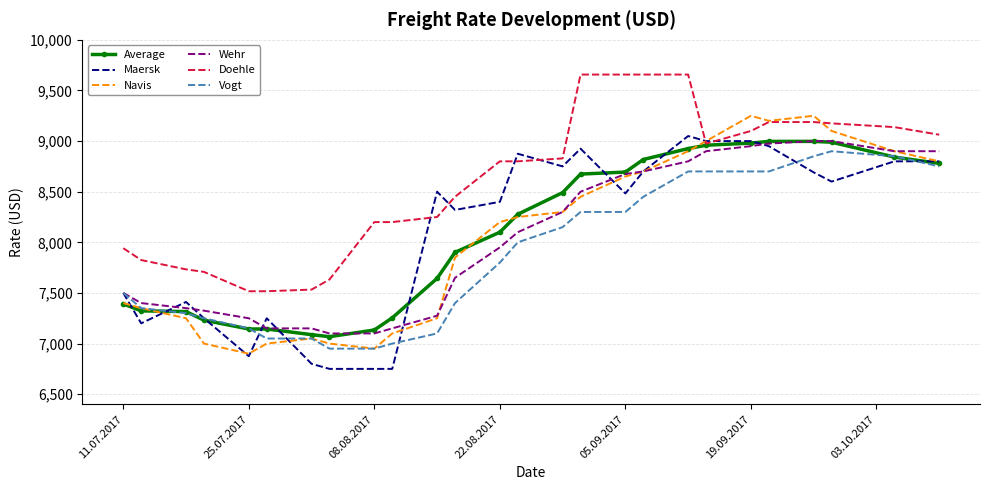

True or false: Vogt and Doehle cross at least once.

False